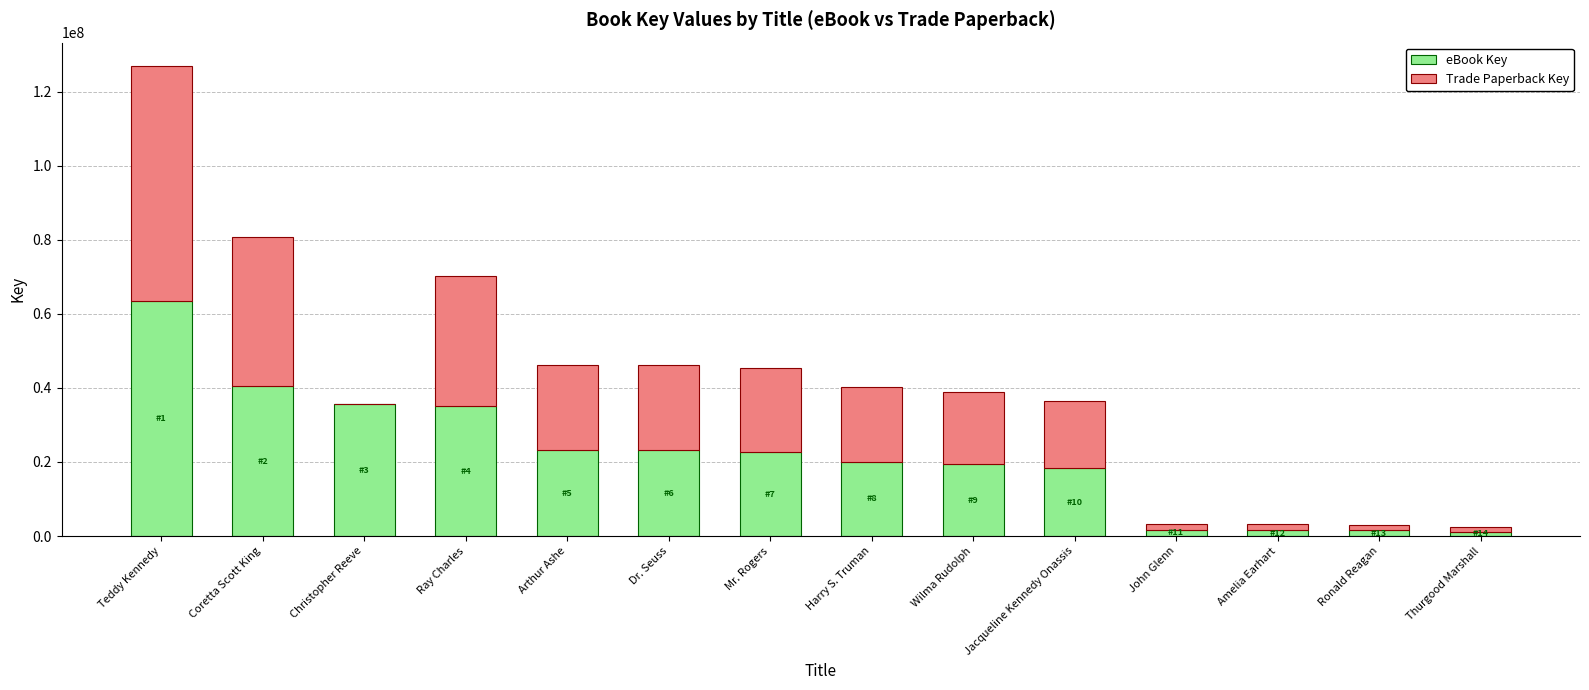

What is the sum of the eBook Key values at Mr. Rogers and Dr. Seuss?

45803197